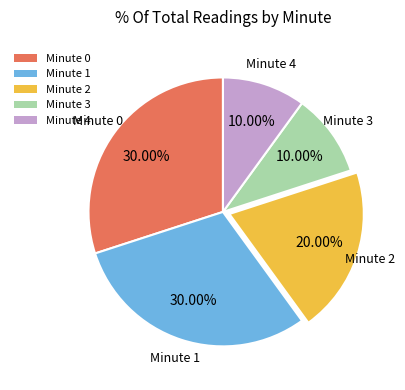

Is there a majority slice in this chart?

No